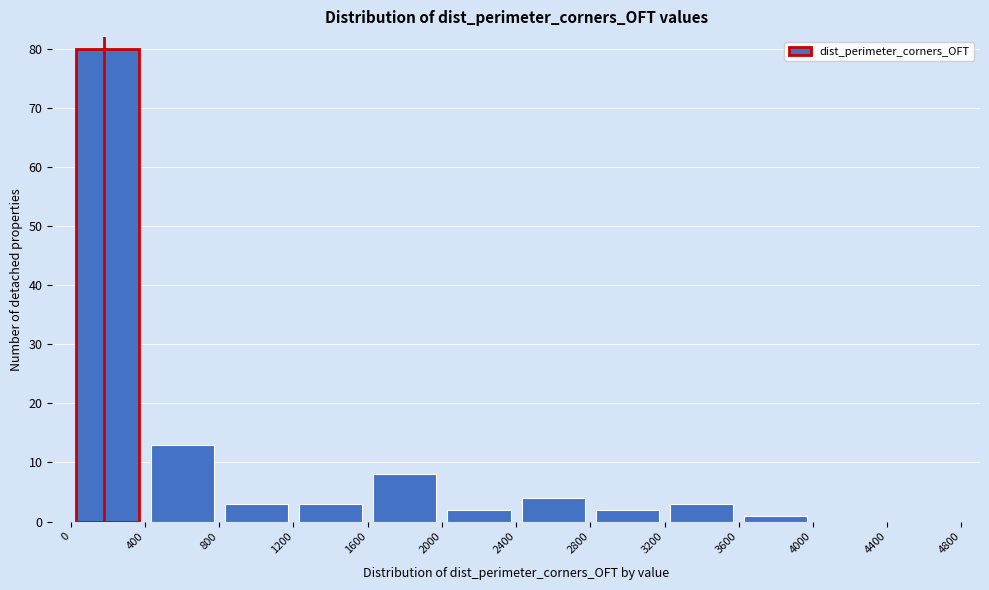

Reading left to right, transcribe this chart: for each bar, give the range it covers on the x-axis and its height. The values are not printed on the chart, so give them approximately, as read against the axis.

0 to 400: 80
400 to 800: 13
800 to 1200: 3
1200 to 1600: 3
1600 to 2000: 8
2000 to 2400: 2
2400 to 2800: 4
2800 to 3200: 2
3200 to 3600: 3
3600 to 4000: 1
4000 to 4400: 0
4400 to 4800: 0